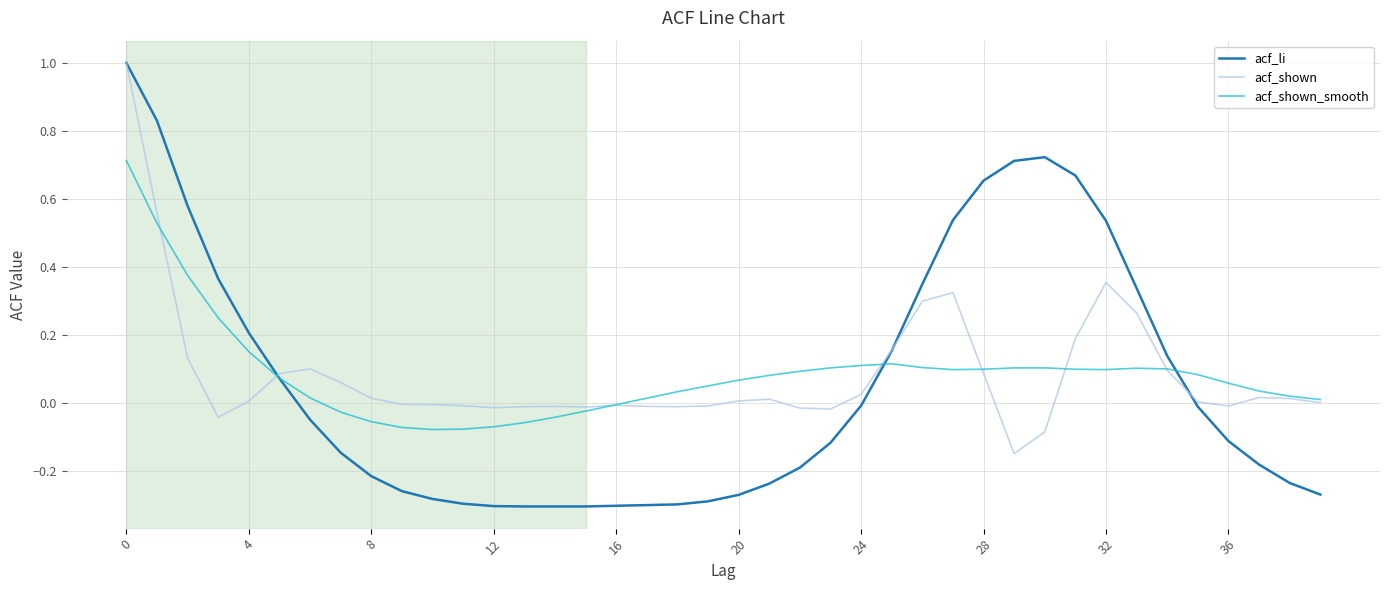

Which series has the widest spread of values?

acf_li